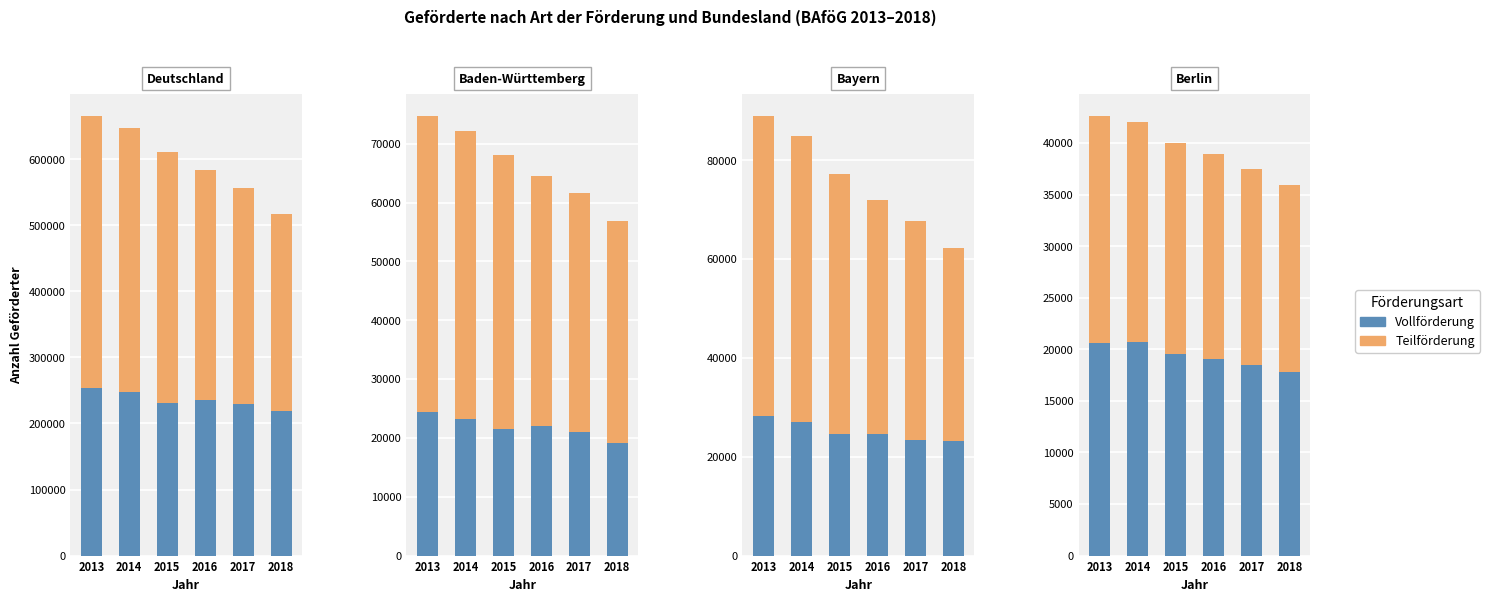

What is the approximate value of Teilförderung at 2018, to the nearest 10?

18100